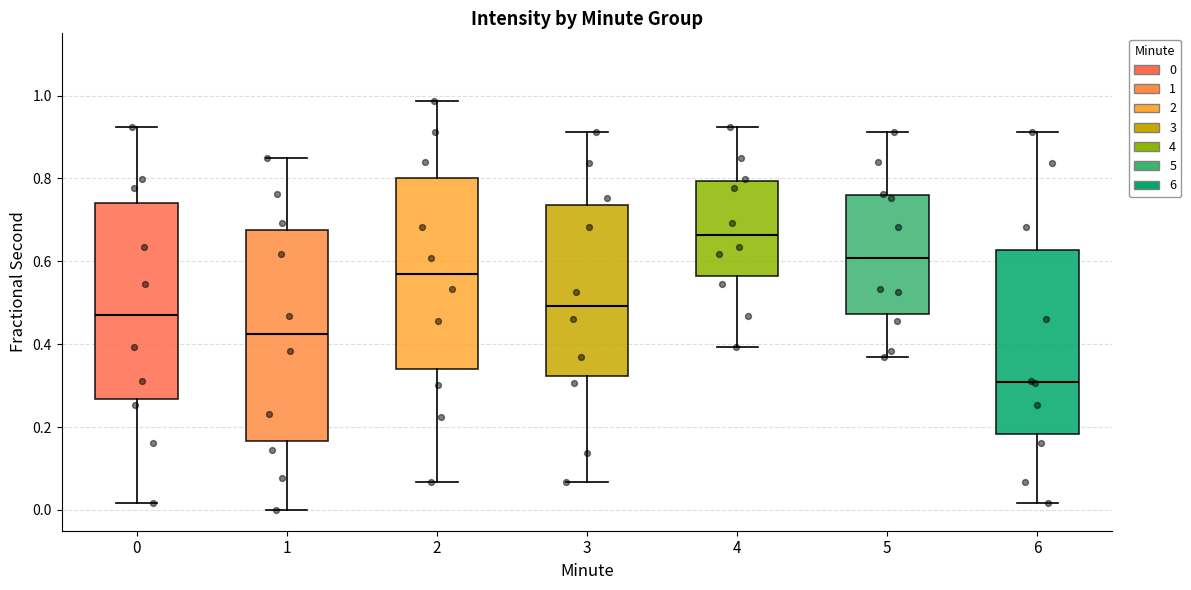

Which box has the lowest median line?

6